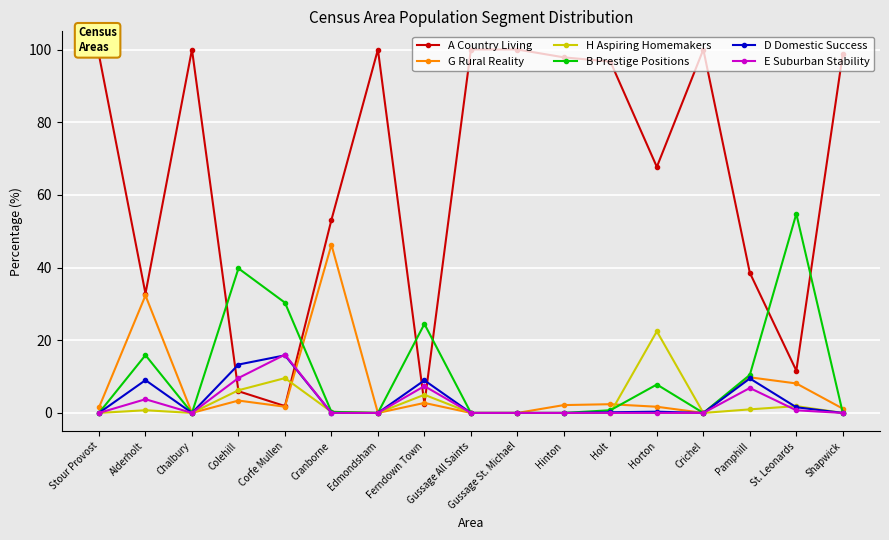

What is the label of the 9th point from the left?

Gussage All Saints